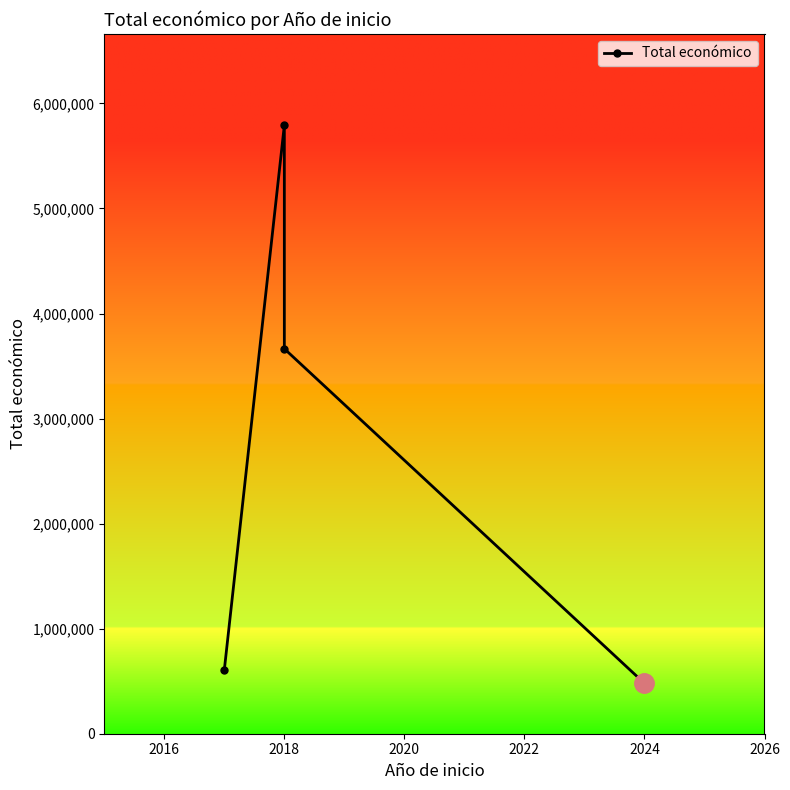

How many interior local peaks (higher than both neighbors) does the data have?

1